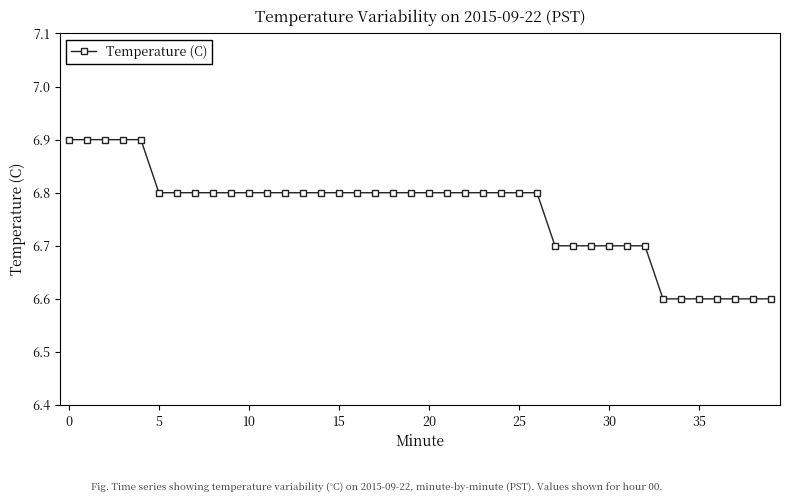

How many values are between 6 and 7?

40